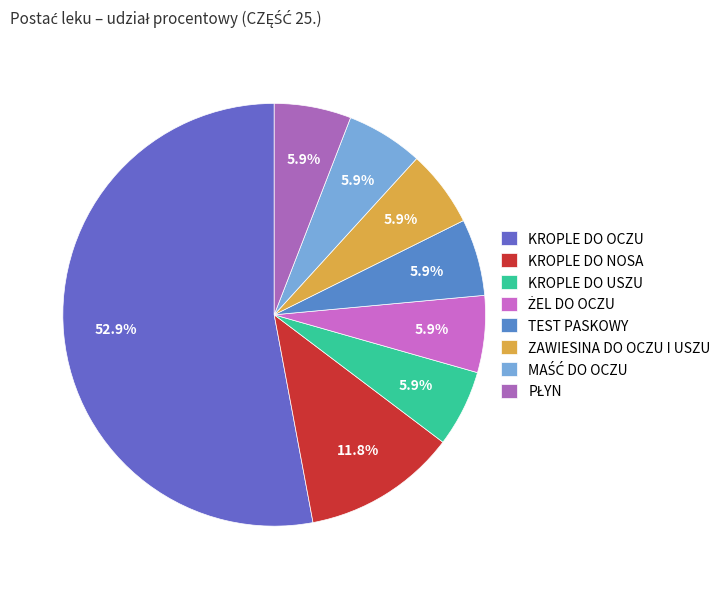

Rank the categories by value from lowest to highest.

KROPLE DO USZU, ŻEL DO OCZU, TEST PASKOWY, ZAWIESINA DO OCZU I USZU, MAŚĆ DO OCZU, PŁYN, KROPLE DO NOSA, KROPLE DO OCZU